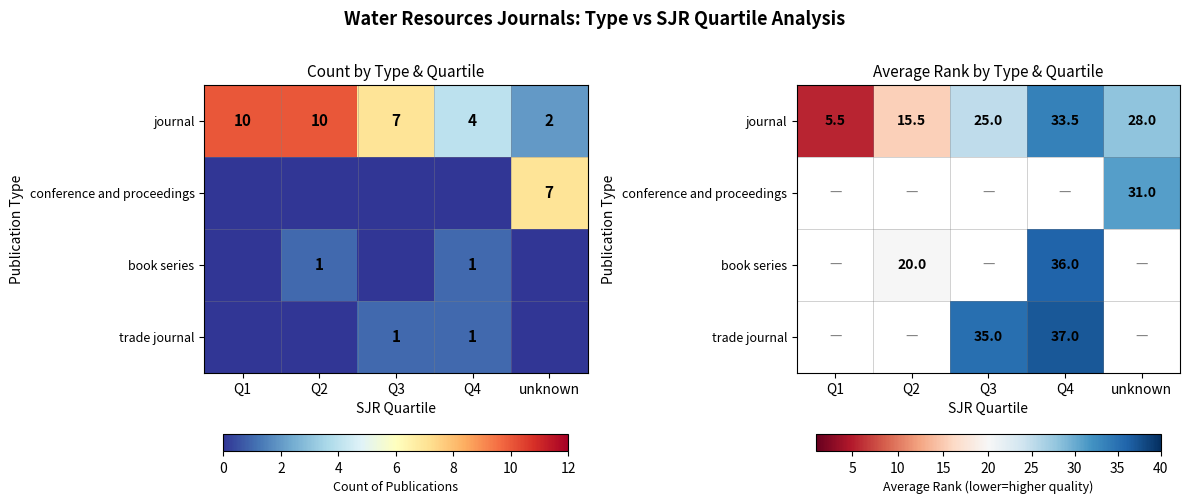

At which category does the chart reach its minimum across all series?

Q1